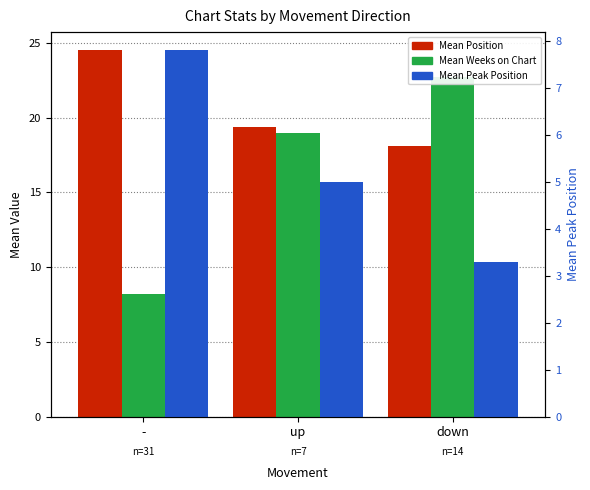

Is the value of Mean Peak Position at down greater than the value of Mean Position at down?

No